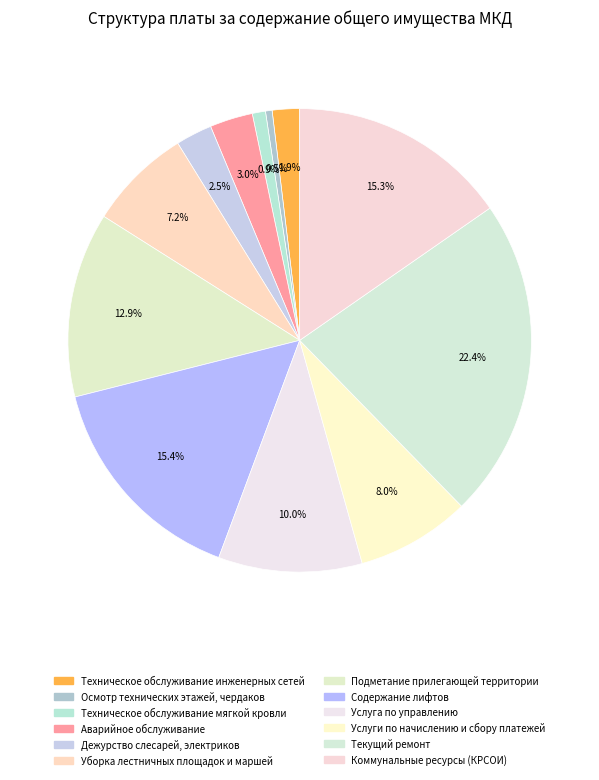

To the nearest percent, what is the average slice percentage?

8%